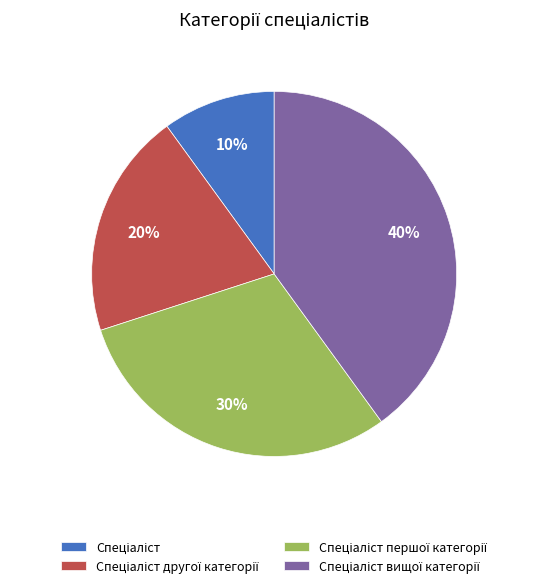

Count the number of slices in the pie.

4